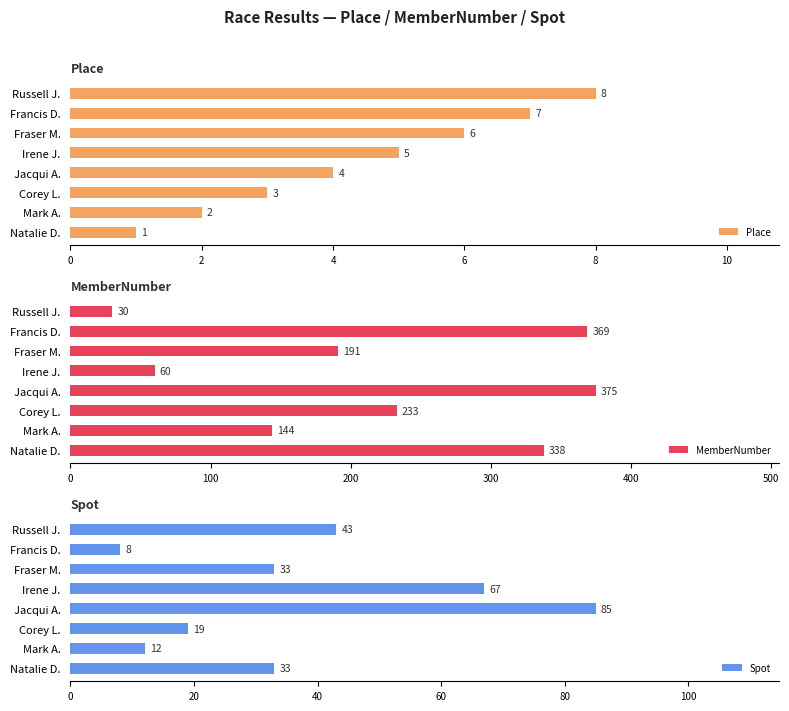

What is the greatest value displayed?

375